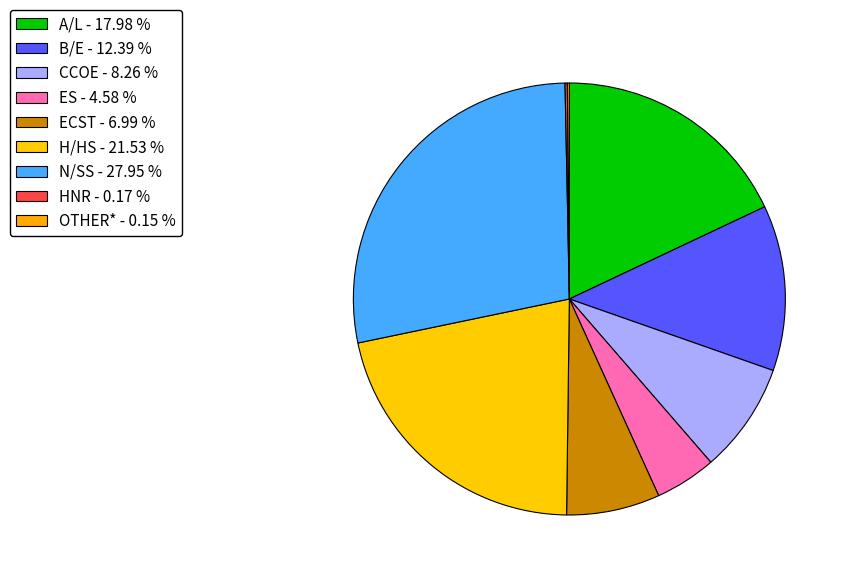

True or false: OTHER* accounts for 0% of the total.

True